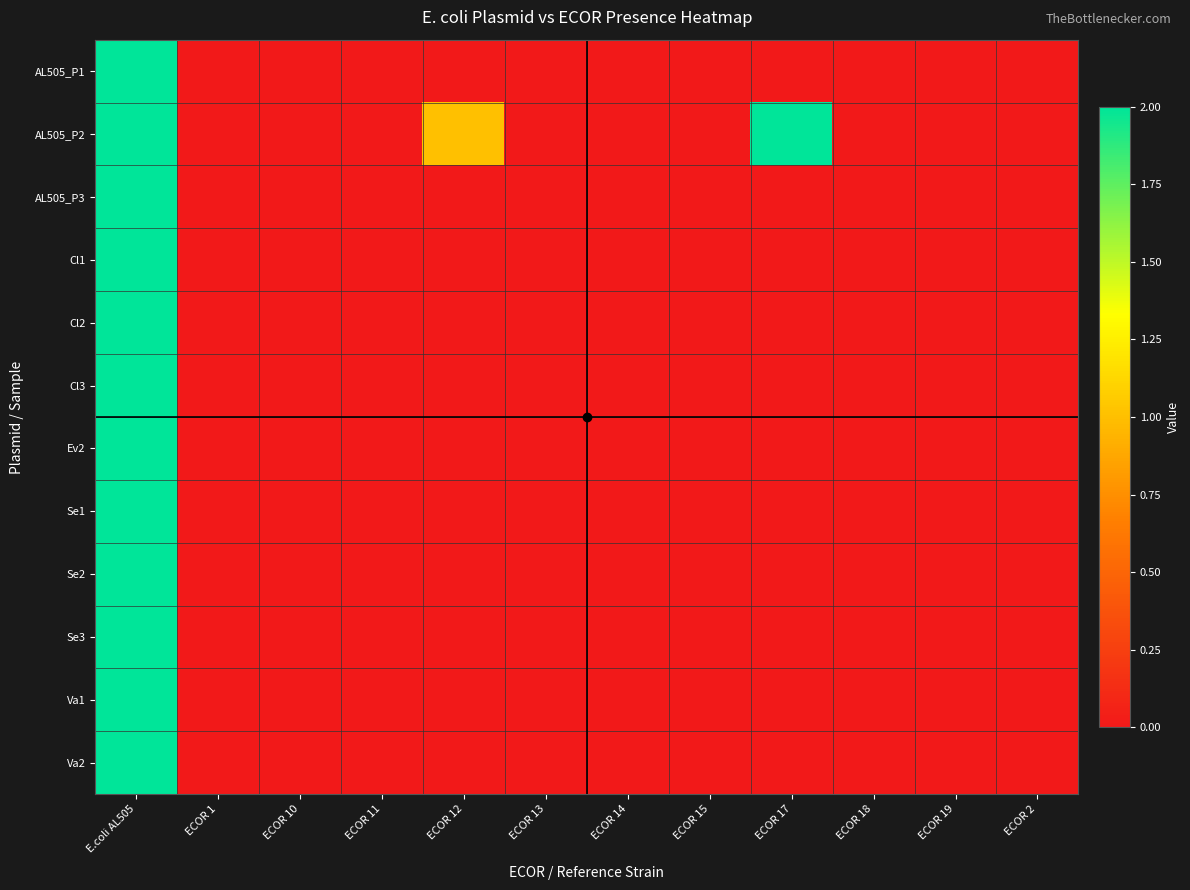

Which series has the largest range (max minus min)?

AL505_P1